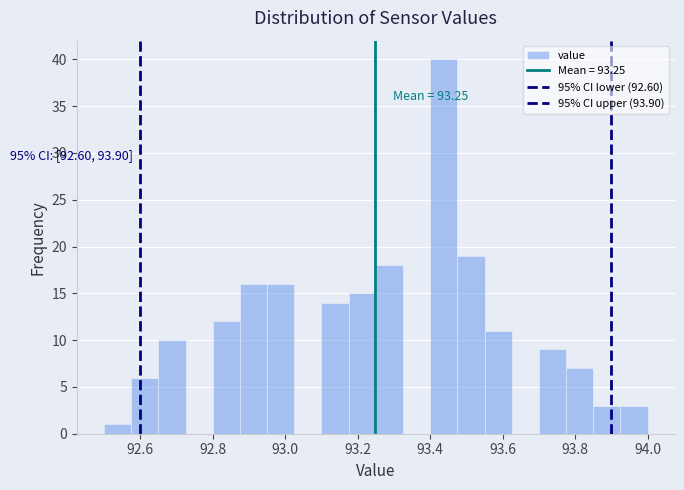

Around what value on the x-axis is the tallest bar? Give the approximate position of its centre, as read against the axis.

93.44